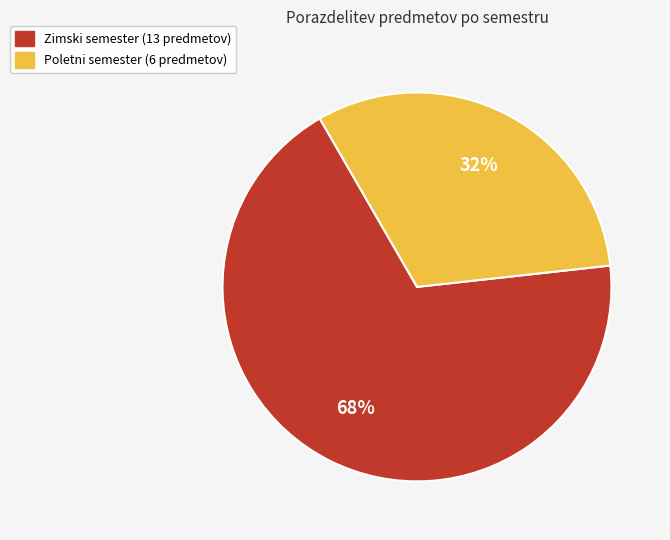

Is there any slice that represents more than half of the pie?

Yes